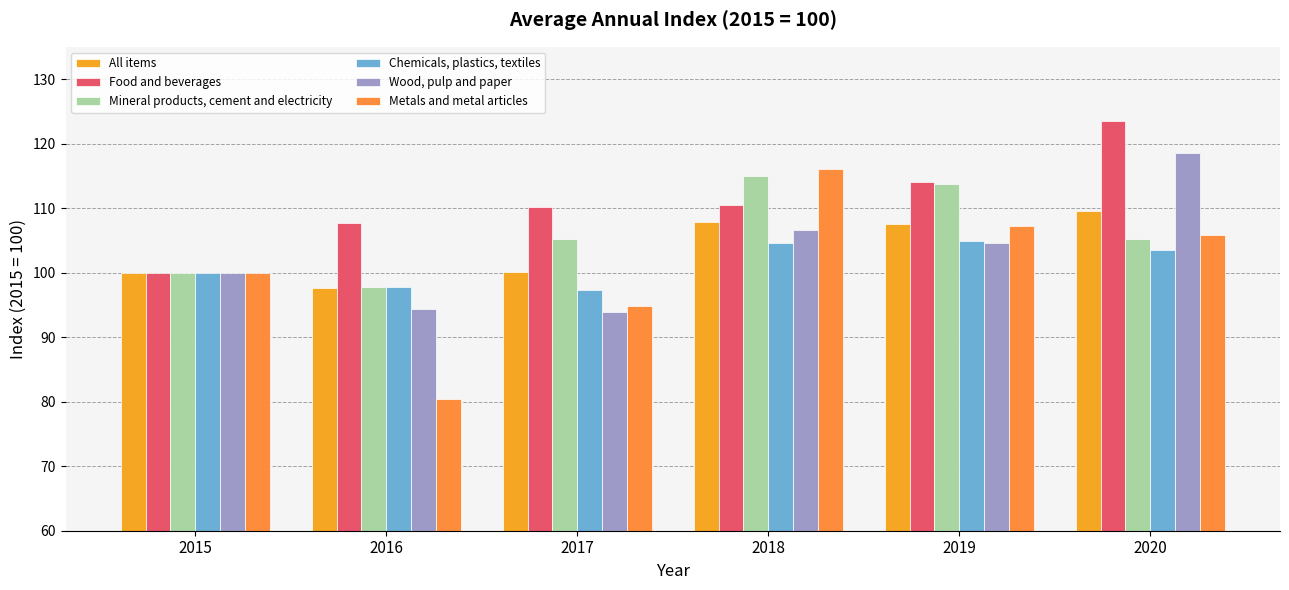

At how many categories does at least one series exceed 111?

3